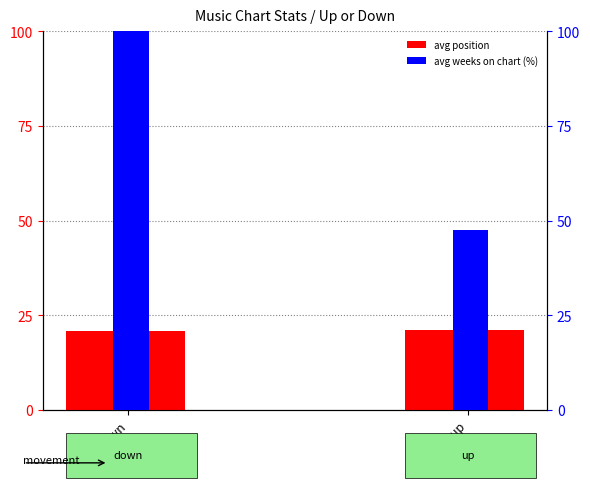

At which category does the chart reach its peak across all series?

down